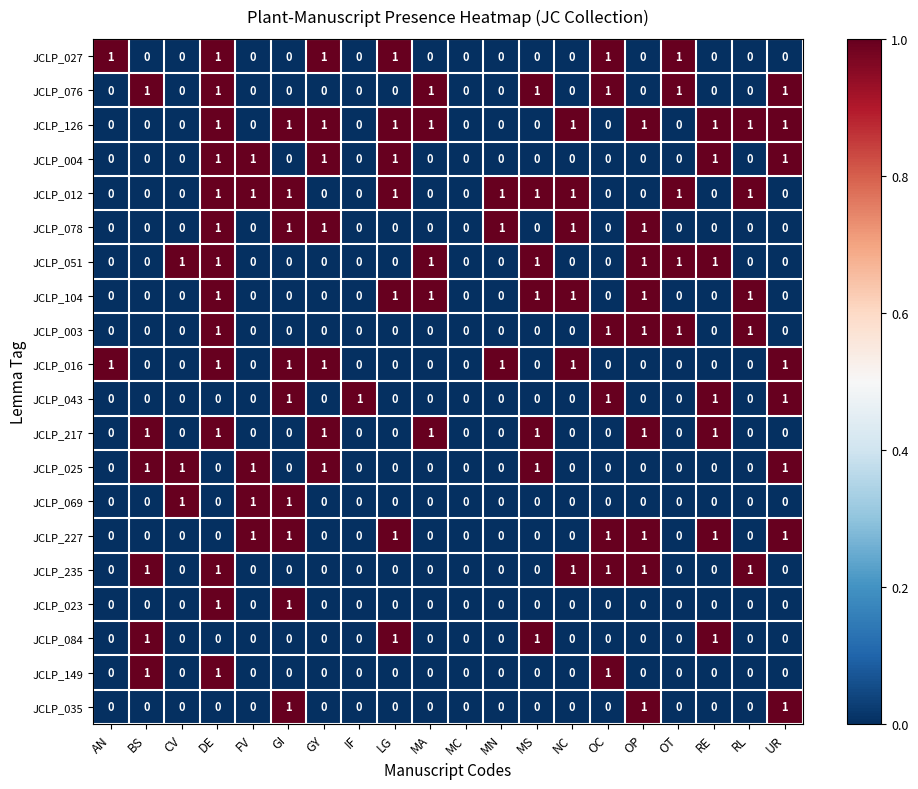

Which series has the largest total across all categories?

JCLP_126